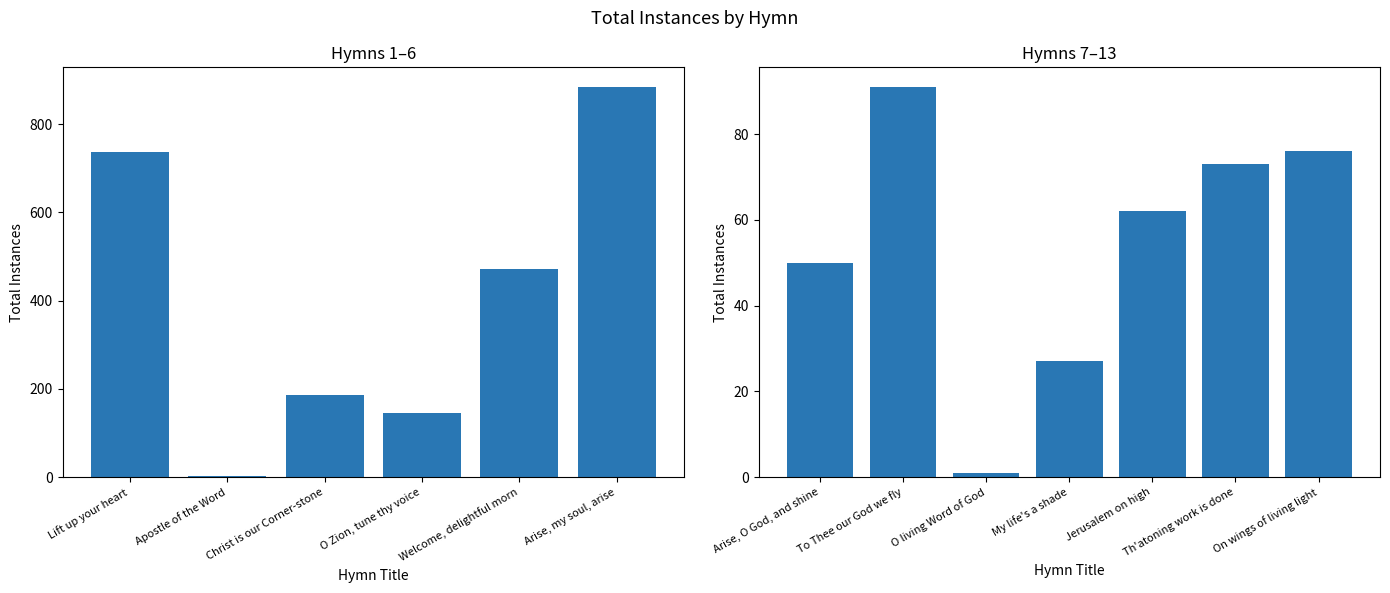

Read the value at On wings of living light, to the nearest 10.

80